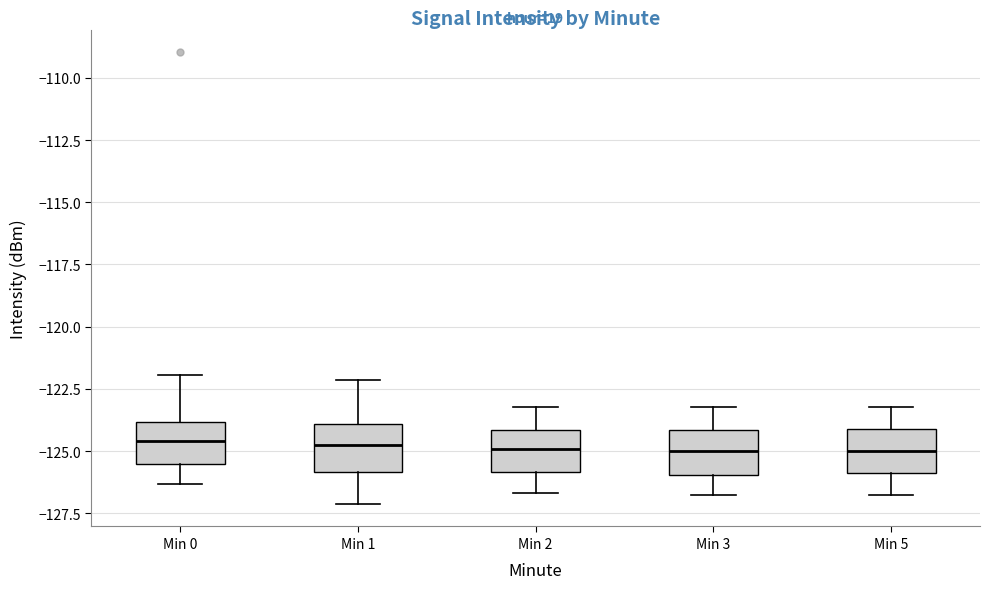

Reading left to right, read every box against the y-axis: the position of its median line, the range the box covers, and the ends of its whiskers. The values are not printed on the chart, so give them approximately, as read against the axis.

Min 0: median -124.5, box -125.5 to -124.0, whiskers -126.5 to -122.0
Min 1: median -125.0, box -126.0 to -124.0, whiskers -127.0 to -122.0
Min 2: median -125.0, box -126.0 to -124.0, whiskers -126.5 to -123.0
Min 3: median -125.0, box -126.0 to -124.0, whiskers -127.0 to -123.0
Min 5: median -125.0, box -126.0 to -124.0, whiskers -127.0 to -123.0